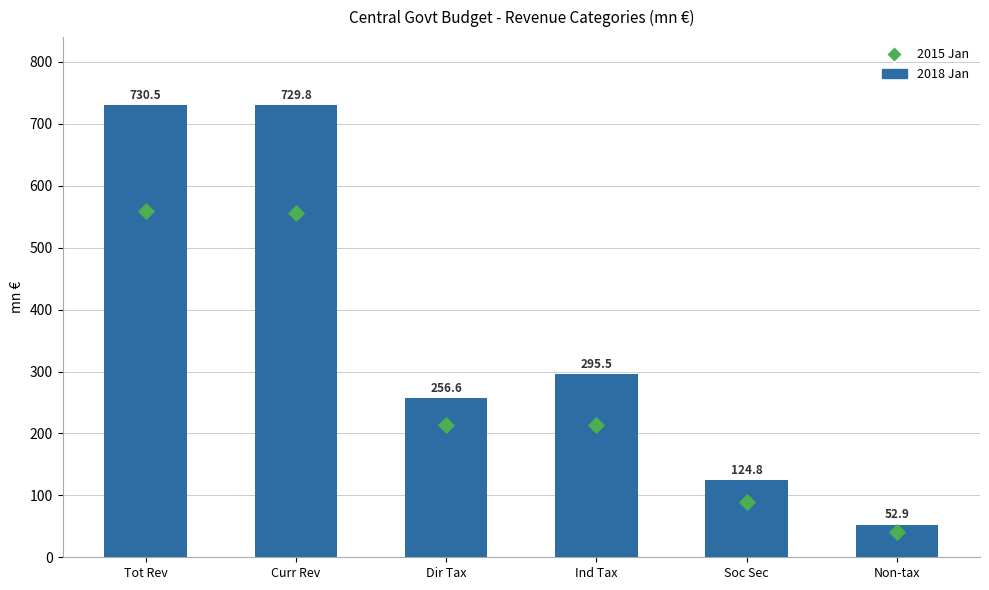

Is the value of 2015 Jan at Ind Tax greater than the value of 2018 Jan at Ind Tax?

No